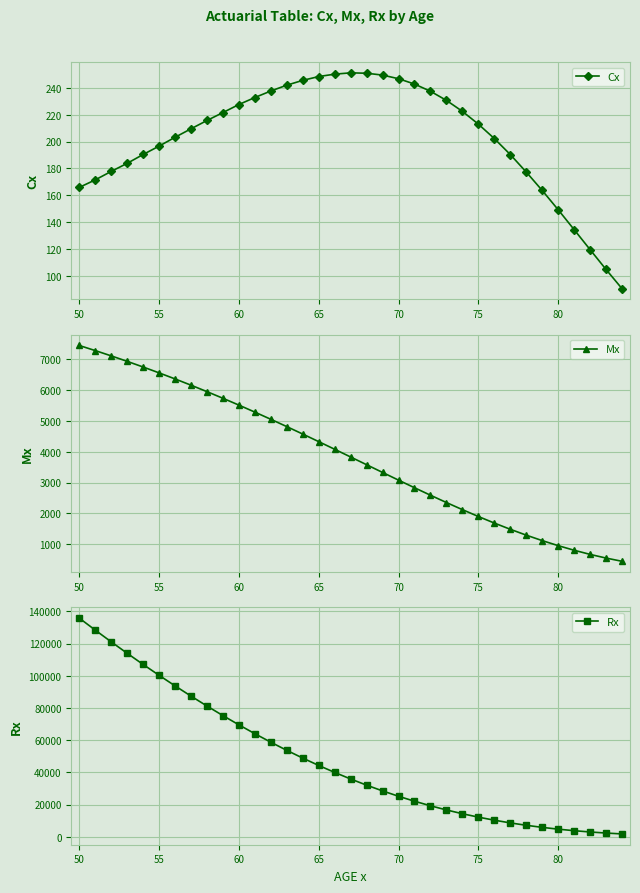

What is the highest value of the Cx series?

251.2